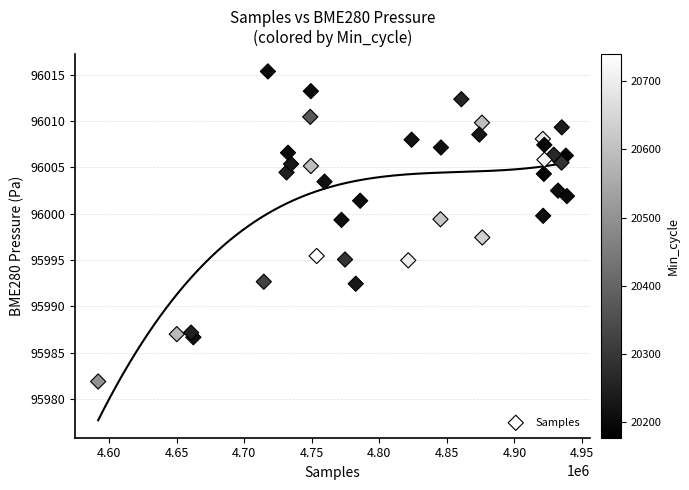

What Y value in the scatter plot is closest to 95998?

95997.4